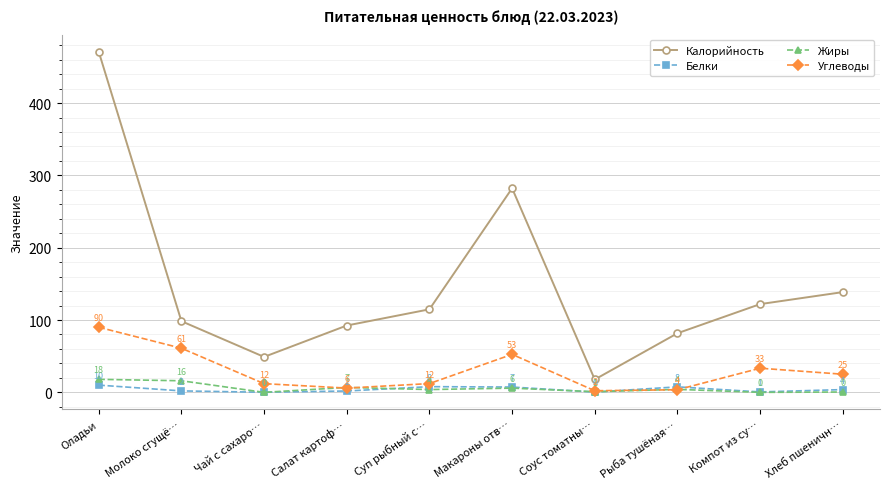

At Компот из су…, list the series in order from smallest to largest.

Жиры, Белки, Углеводы, Калорийность